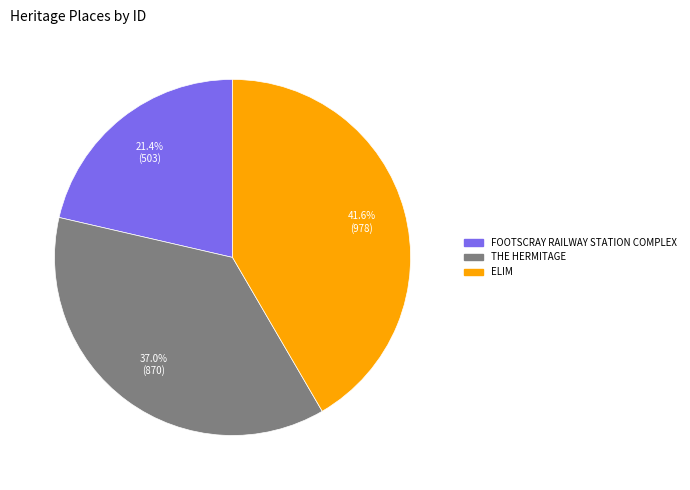

The FOOTSCRAY RAILWAY STATION COMPLEX slice represents 13% of the pie. True or false?

False